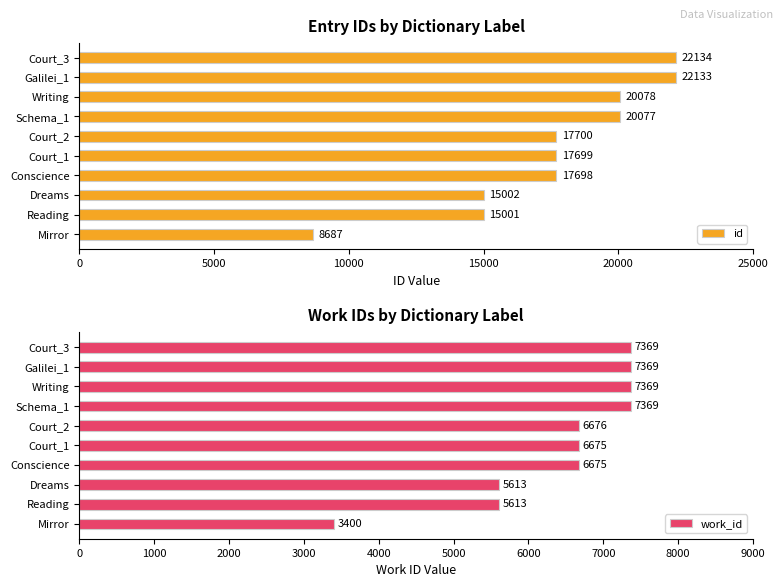

Count the work_id values in the range 5613 to 7369.

9